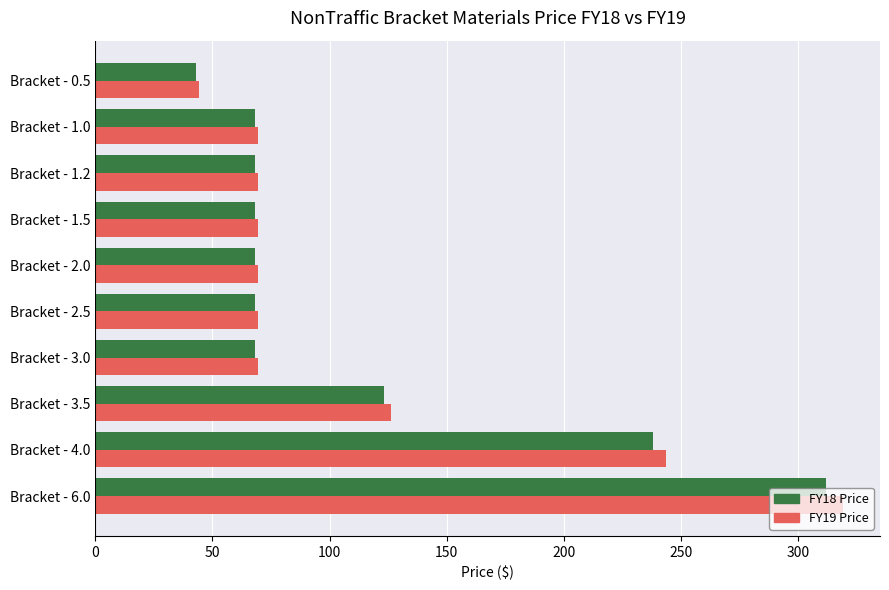

What is the spread (max minus min) of values at Bracket - 6.0?

7.0